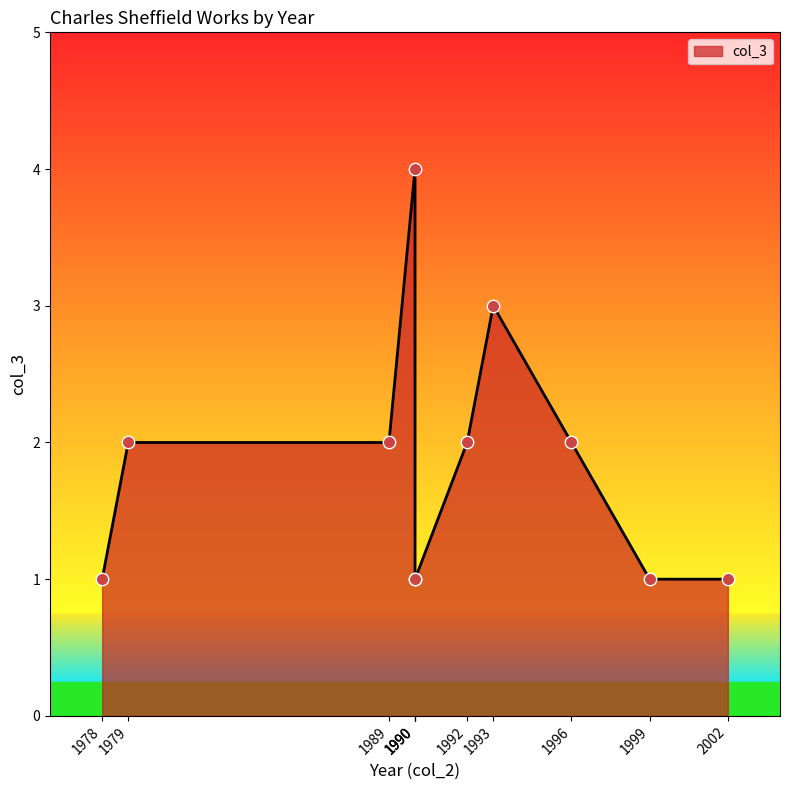

What is the change in value from 1990 to 1990?

-3